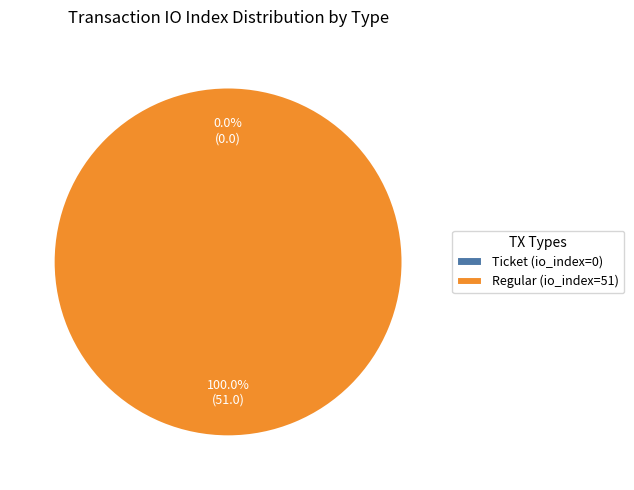

What is the change in value from Ticket (io_index=0) to Regular (io_index=51)?

+51